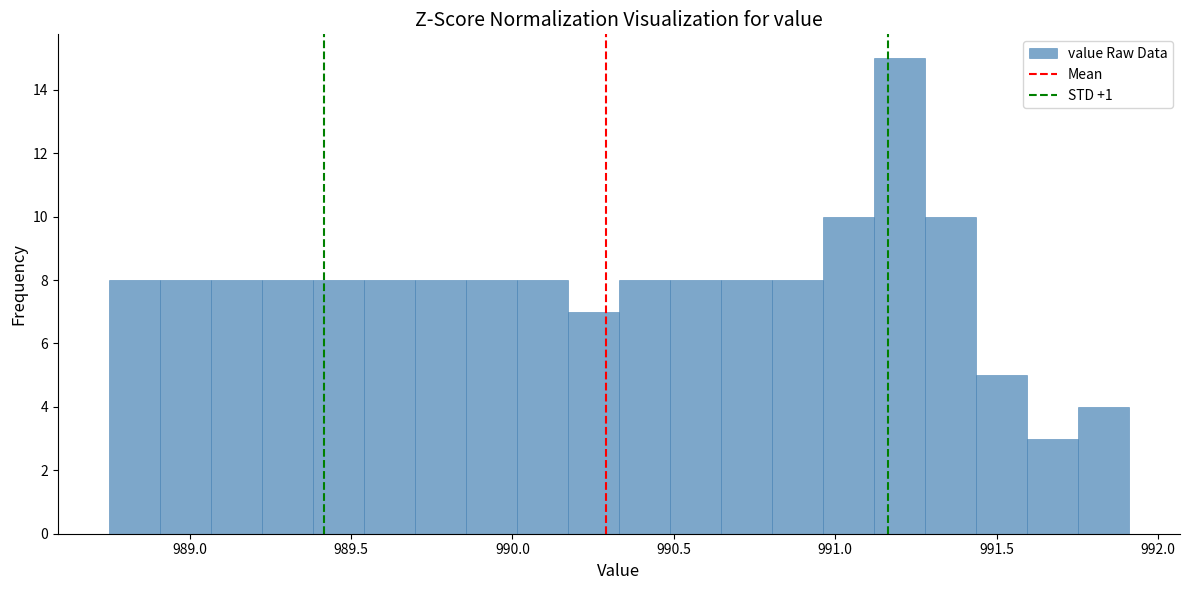

Around what value on the x-axis is the tallest bar? Give the approximate position of its centre, as read against the axis.

991.20